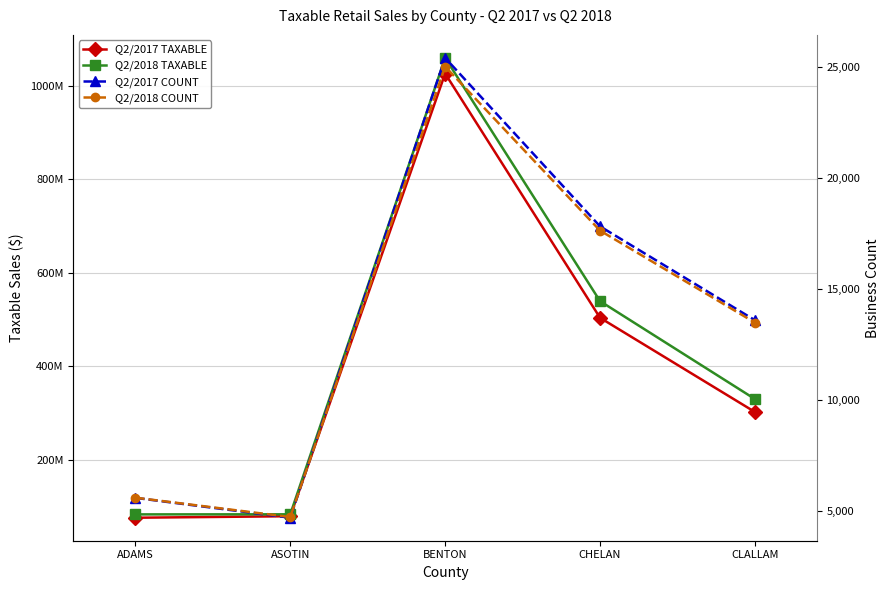

Reading left to right, what are all the values shown in this chart?

Q2/2017 TAXABLE: 76964664	80196289	1025592002	504016970	302838031
Q2/2018 TAXABLE: 84115725	84246436	1059059293	539580829	330435276
Q2/2017 COUNT: 5575	4679	25405	17812	13582
Q2/2018 COUNT: 5583	4710	25013	17621	13474